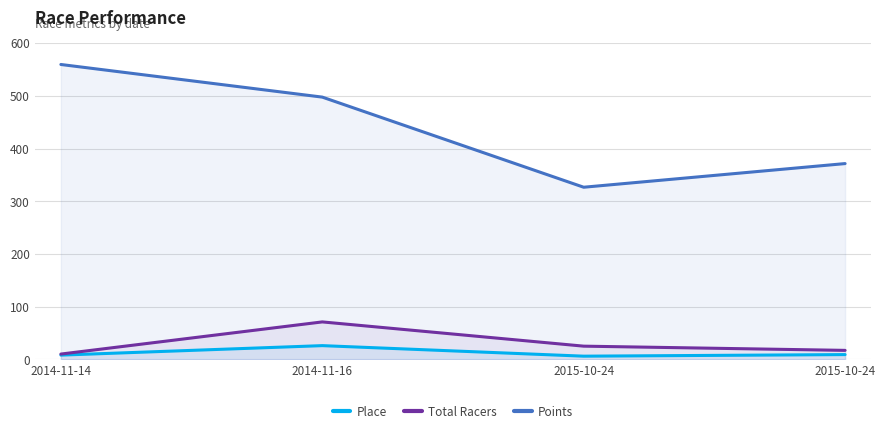

Reading left to right, list all the values displayed in this chart.

Place: 2014-11-14=8.0	2014-11-16=26.0	2015-10-24=6.0	2015-10-24=9.0
Total Racers: 2014-11-14=10.0	2014-11-16=71.0	2015-10-24=25.0	2015-10-24=17.0
Points: 2014-11-14=559.4	2014-11-16=497.5	2015-10-24=326.5	2015-10-24=371.4